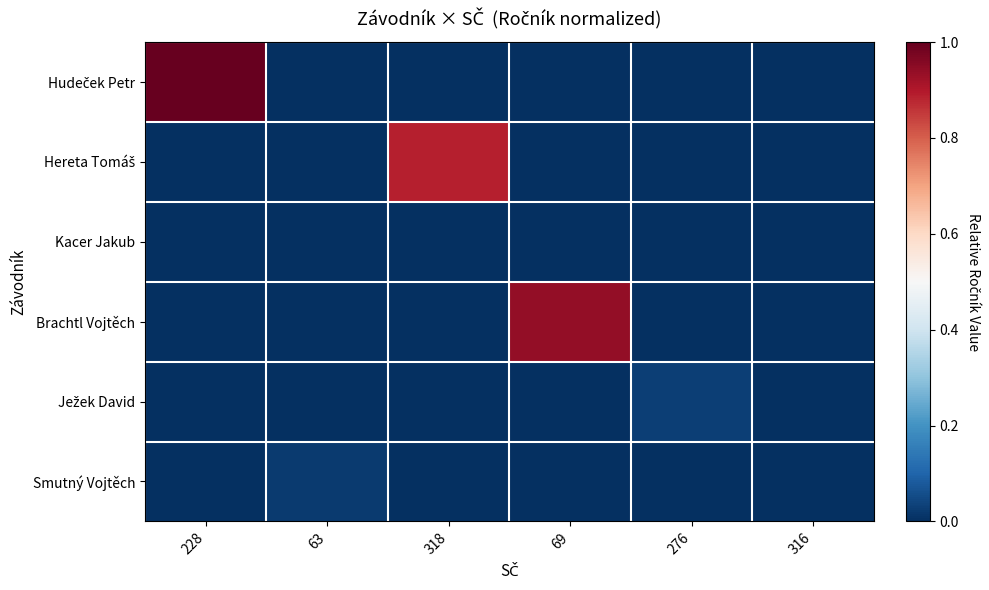

At how many categories does at least one series exceed 0?

5